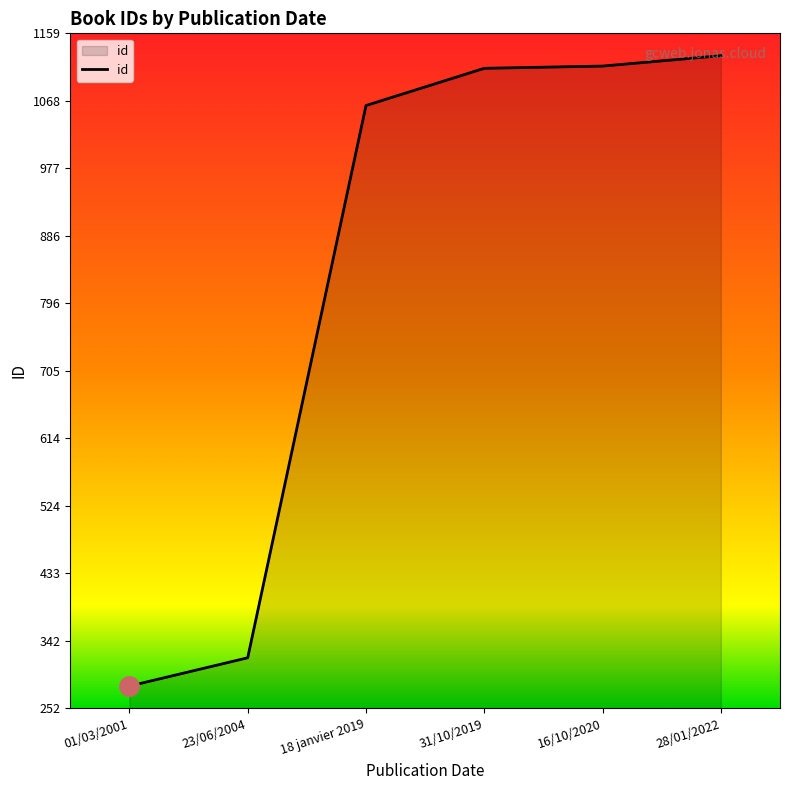

Read the value at 23/06/2004, to the nearest 50.

300